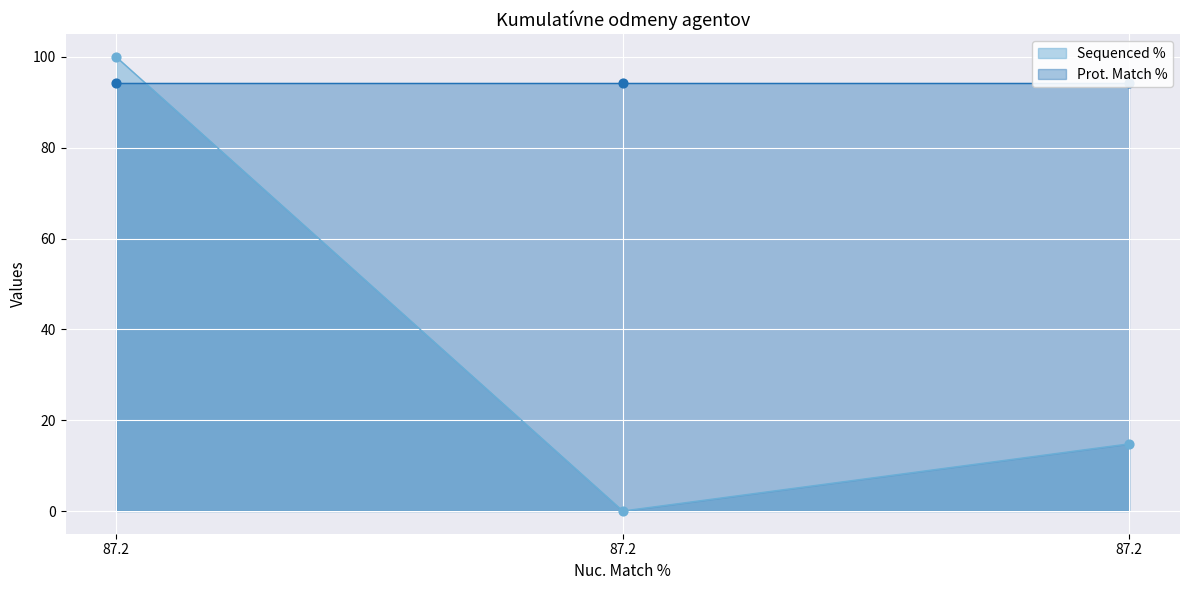

What is the change in value from 87.2 to 87.2?

+14.8